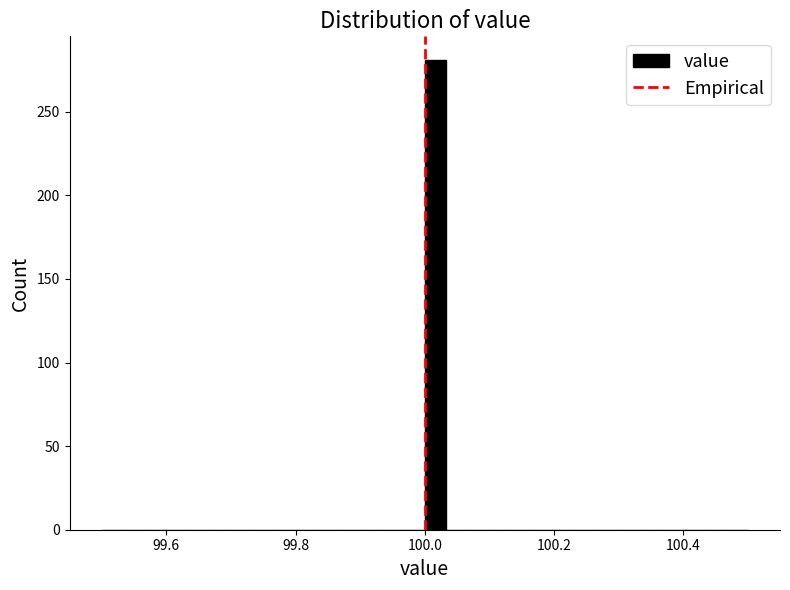

Around what value on the x-axis is the tallest bar? Give the approximate position of its centre, as read against the axis.

100.02